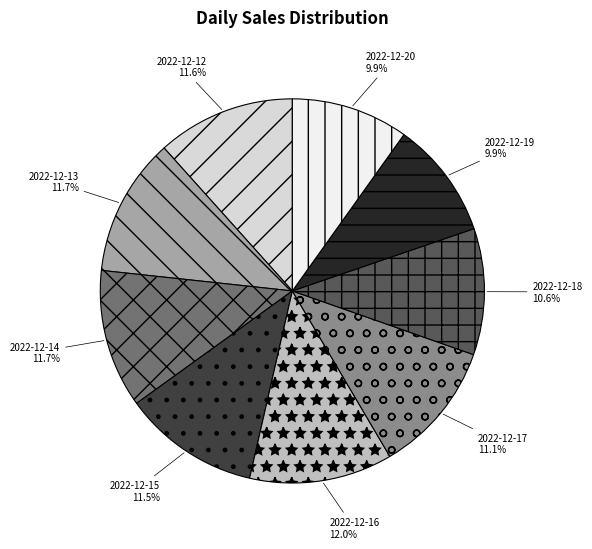

Does 2022-12-17 represent more than half of the total?

No